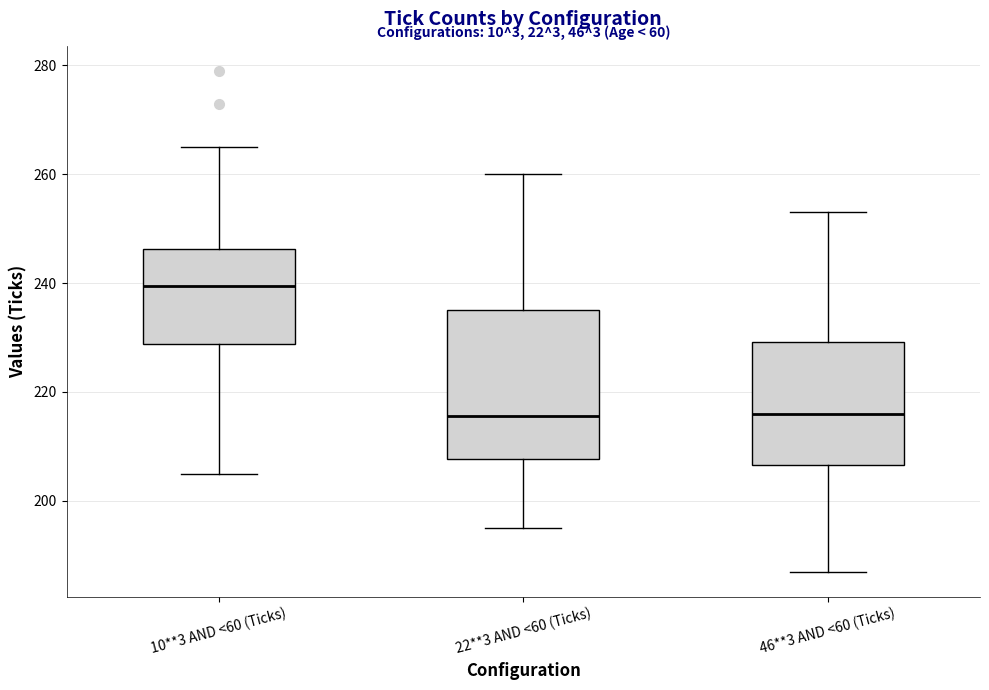

Where does the median line of the box for 22**3 AND <60 (Ticks) sit on the y-axis? The values are not printed on the chart, so give them approximately, as read against the axis.

216